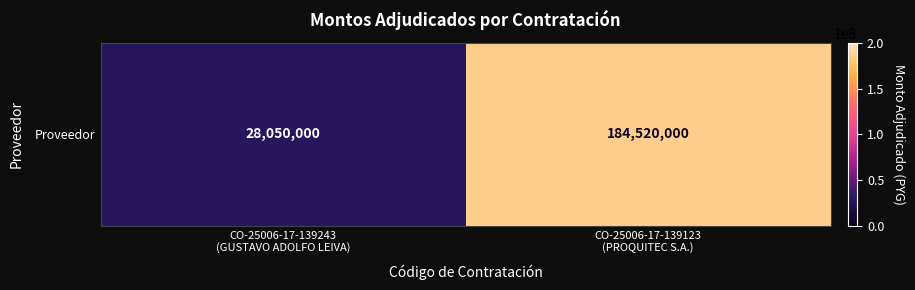

At which label is the value closest to 106285000?

CO-25006-17-139243
(GUSTAVO ADOLFO LEIVA)